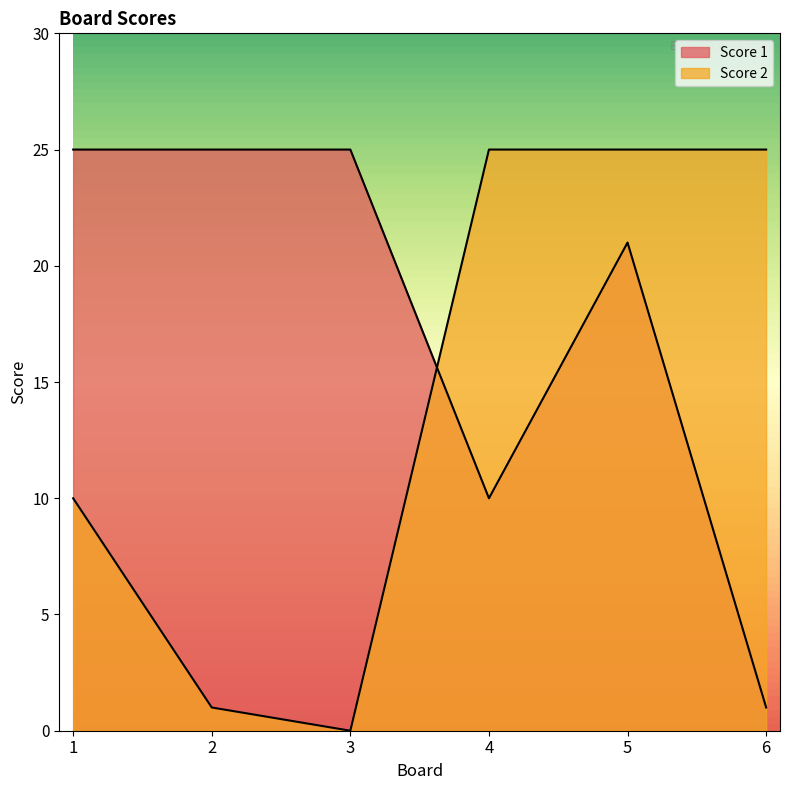

Rank the series by their average value, from lowest to highest.

Score 2, Score 1